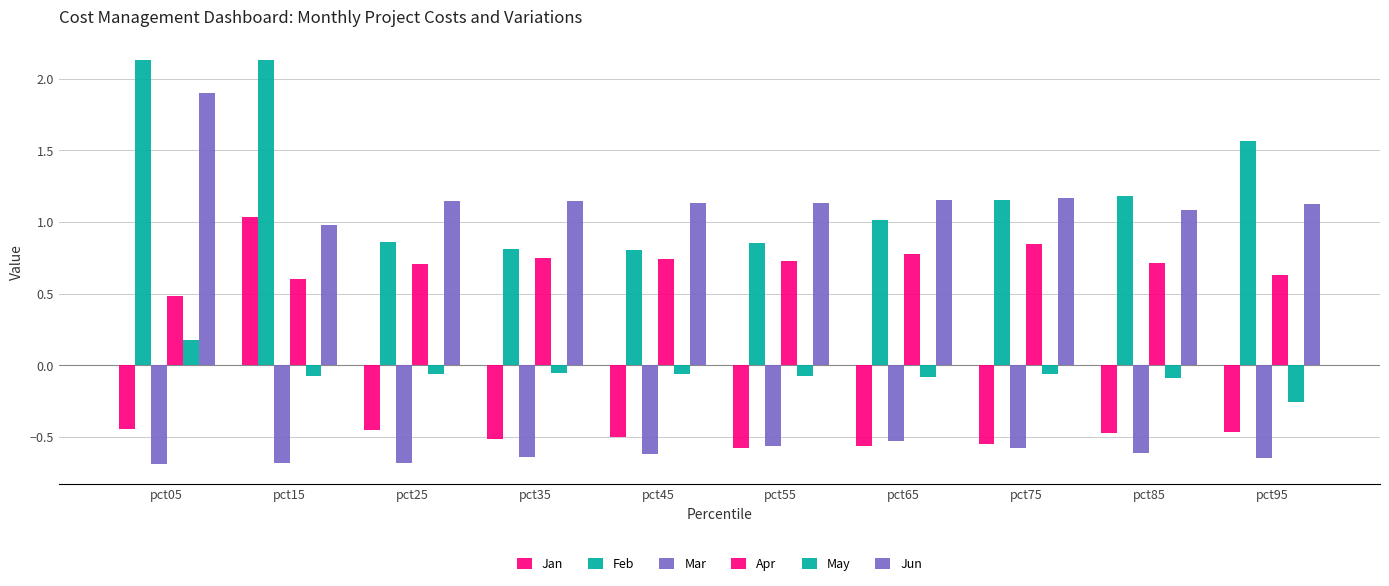

Where does the Jan series first go above 0?

pct15